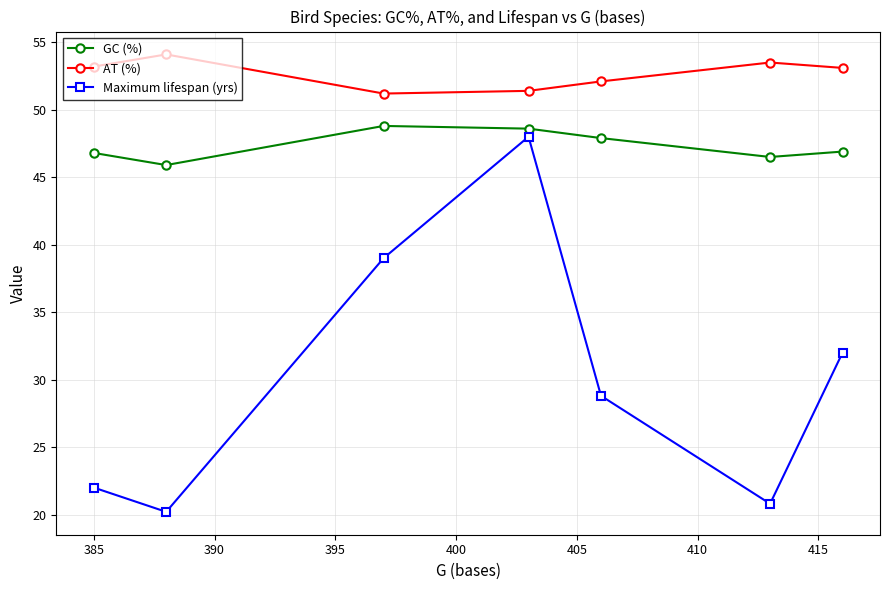

List the series in order of their overall mean, lowest first.

Maximum lifespan (yrs), GC (%), AT (%)